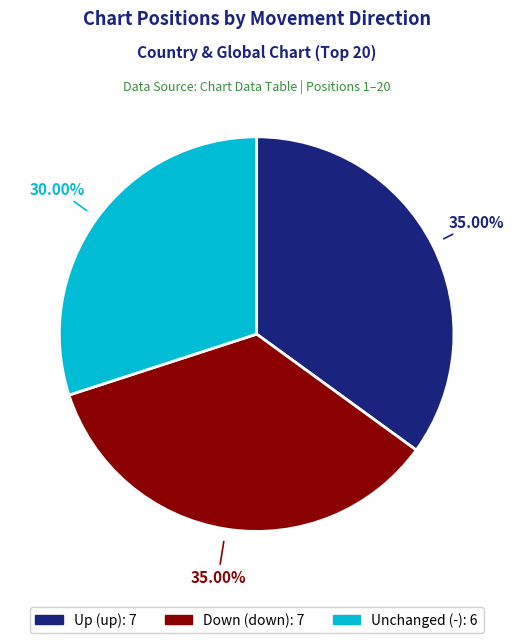

Is there any slice that represents more than half of the pie?

No